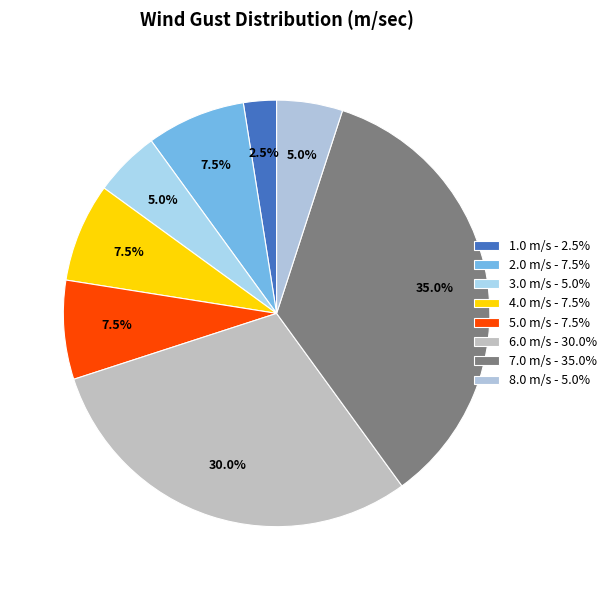

To the nearest percent, what is the average slice percentage?

12%